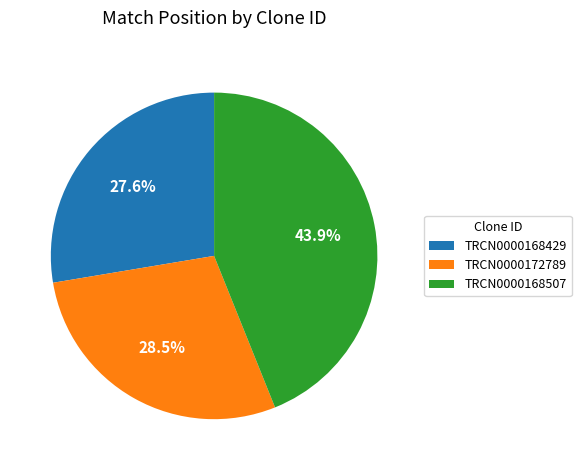

Which slice is the largest?

TRCN0000168507